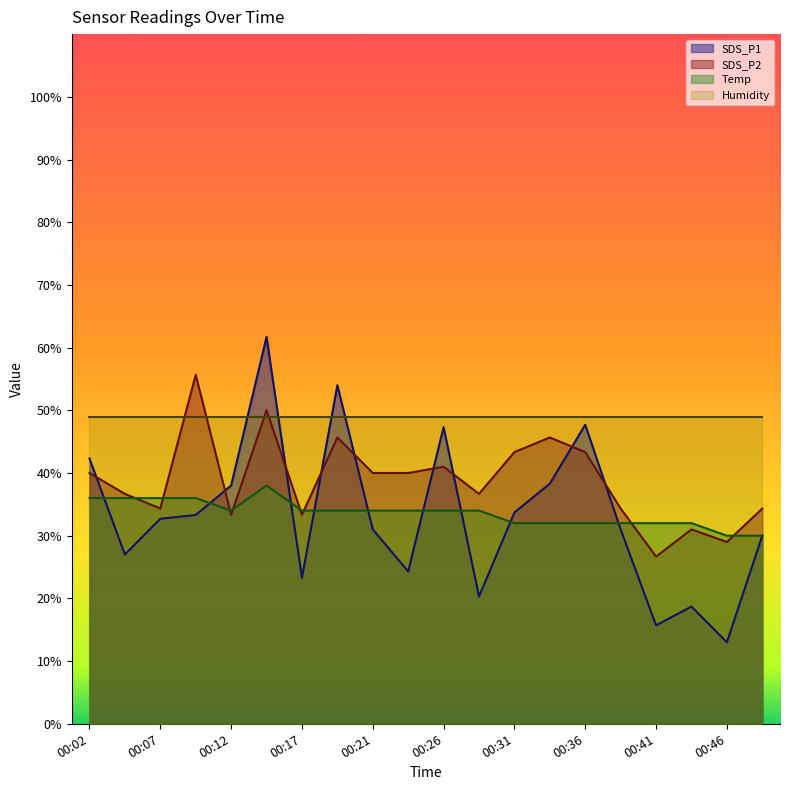

Is it true that Temp equals 30.0 at 00:48?

True